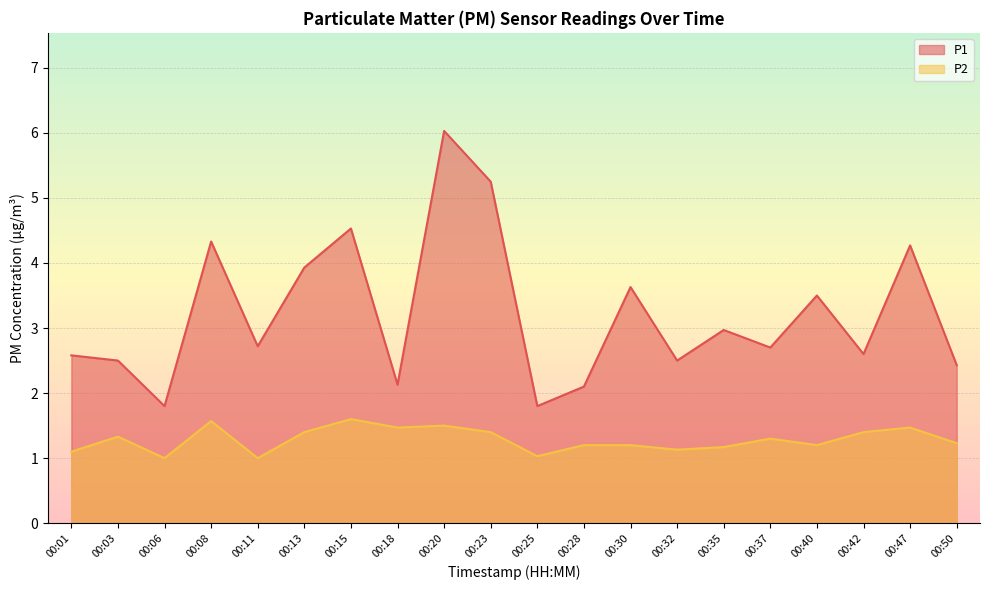

Rank the series at 00:20 from highest to lowest value.

P1, P2